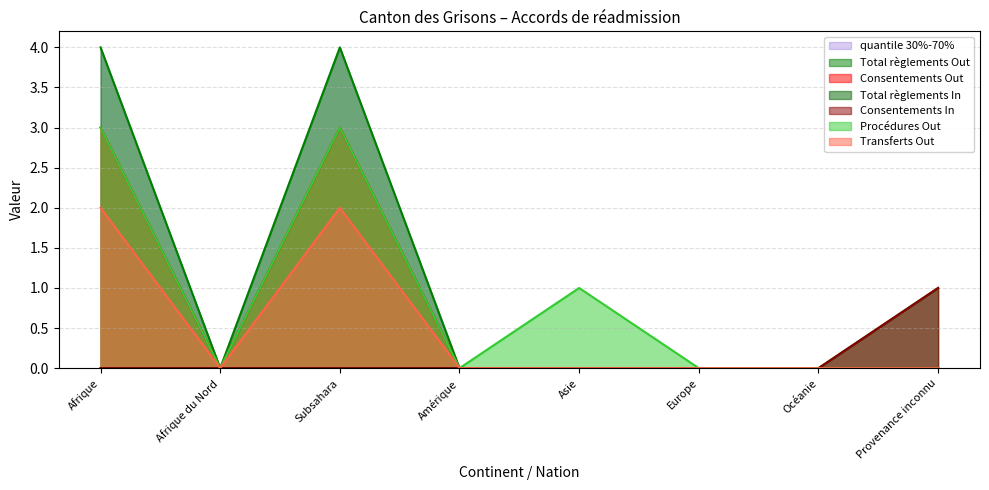

True or false: Transferts Out and Total règlements In cross at least once.

False